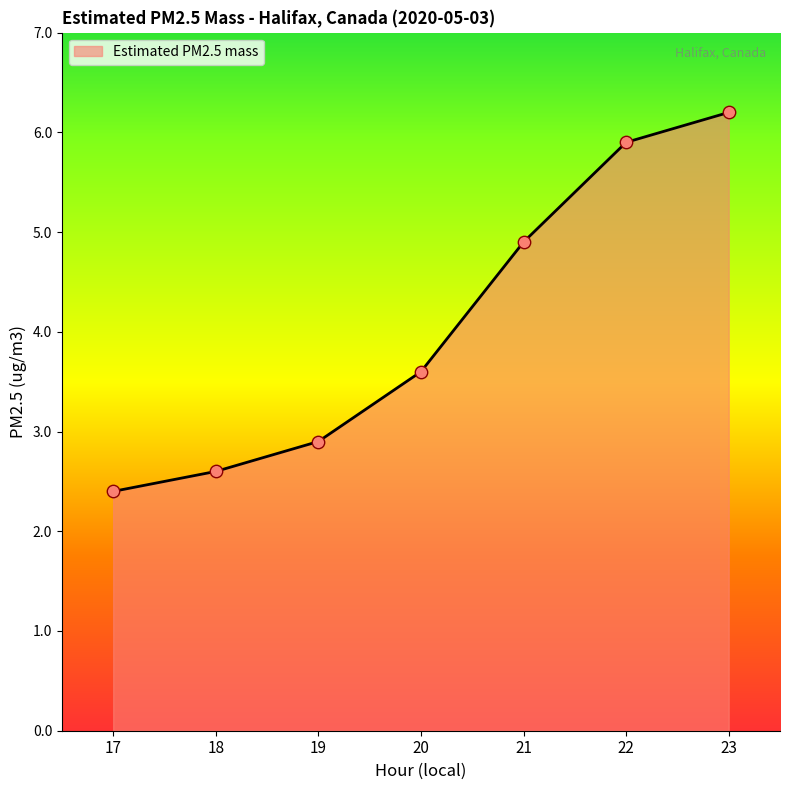

What is the ratio of the value at 18 to the value at 17?

1.1